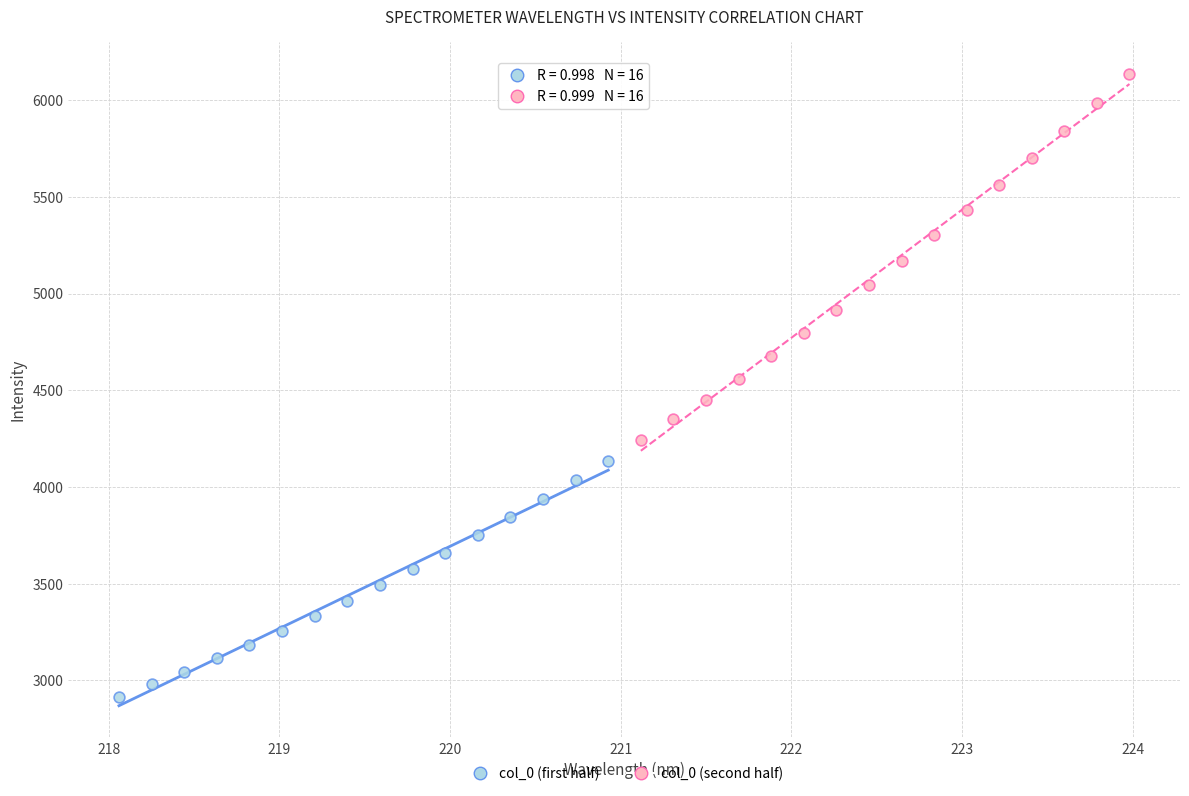

Which series reaches the maximum Y coordinate?

col_0 (second half)